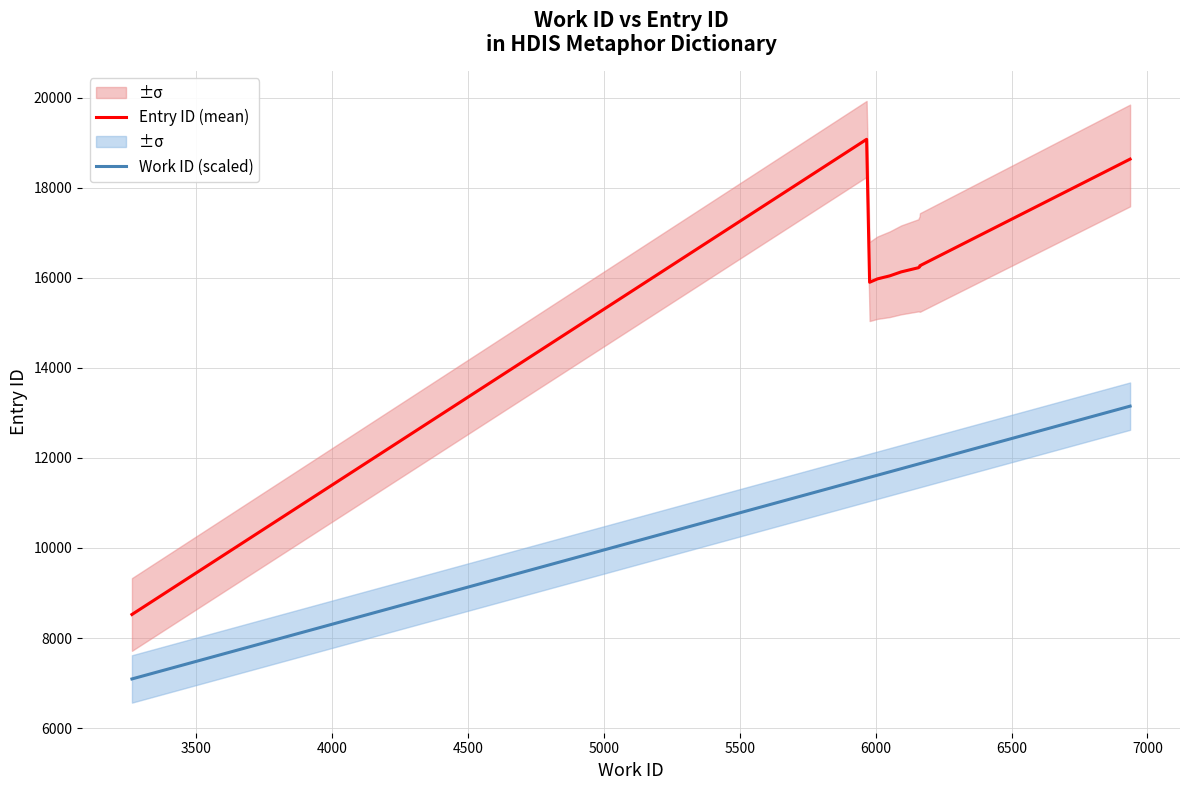

True or false: Work ID (scaled) and Entry ID (mean) intersect in this chart.

False